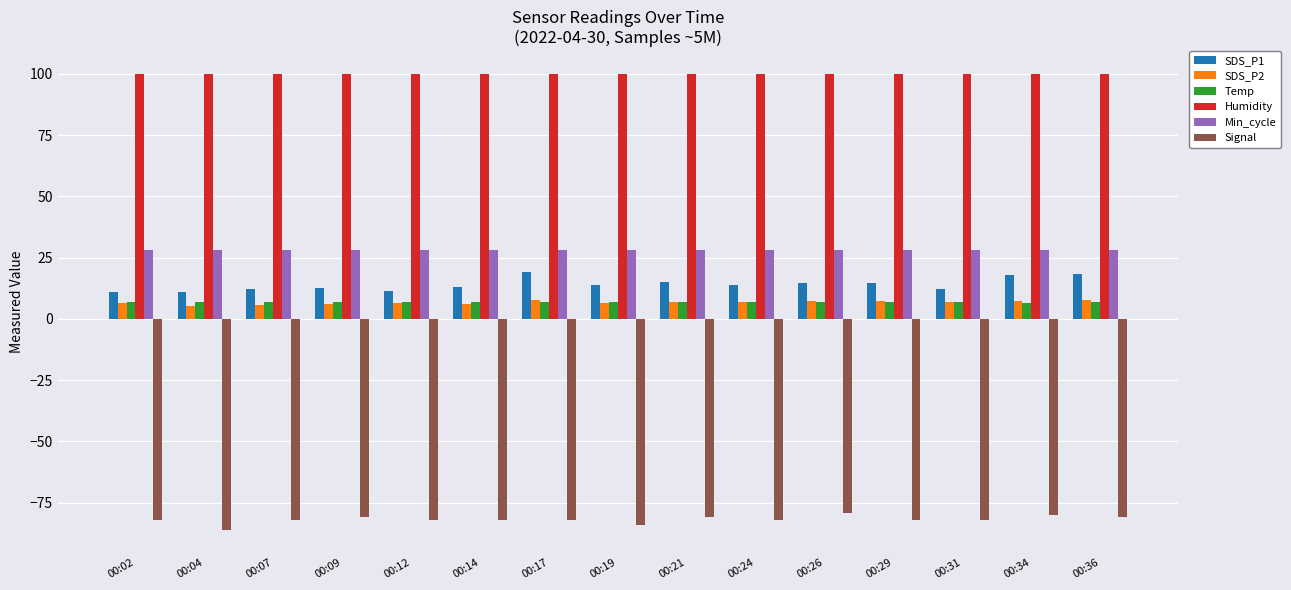

The SDS_P2 series shows 7.0 at 00:24. True or false?

True